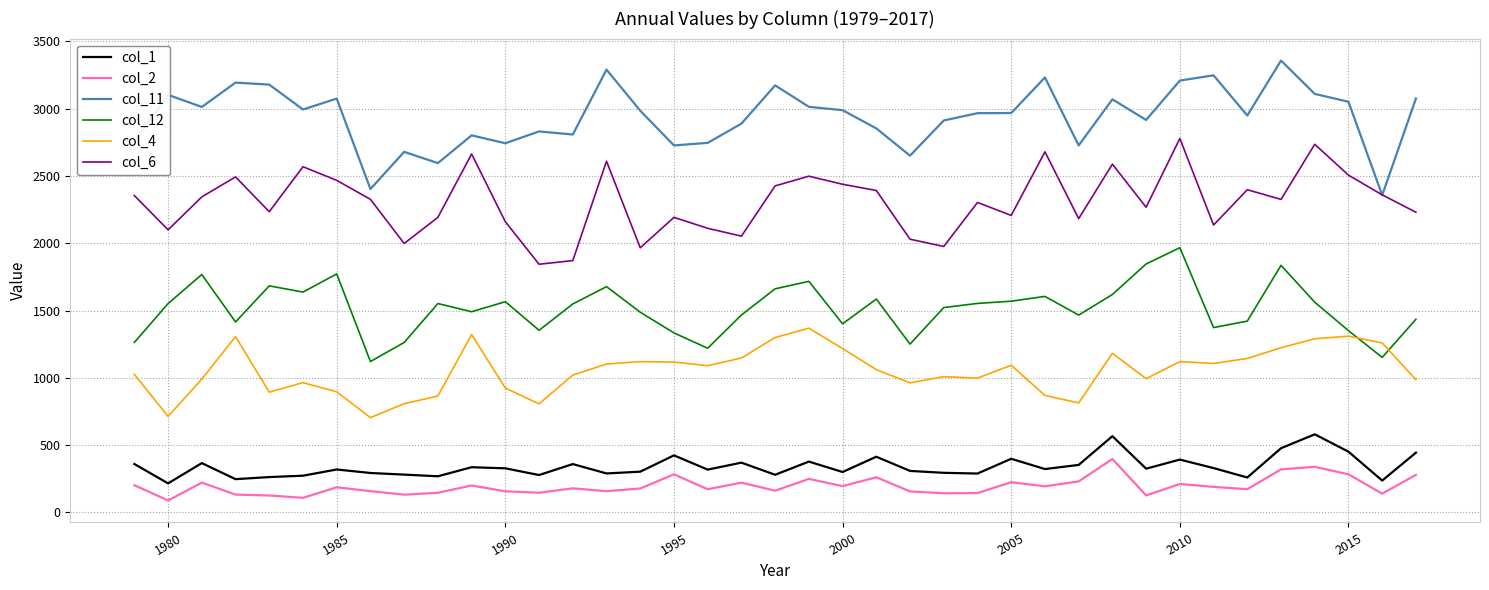

Which series has the largest total across all categories?

col_11